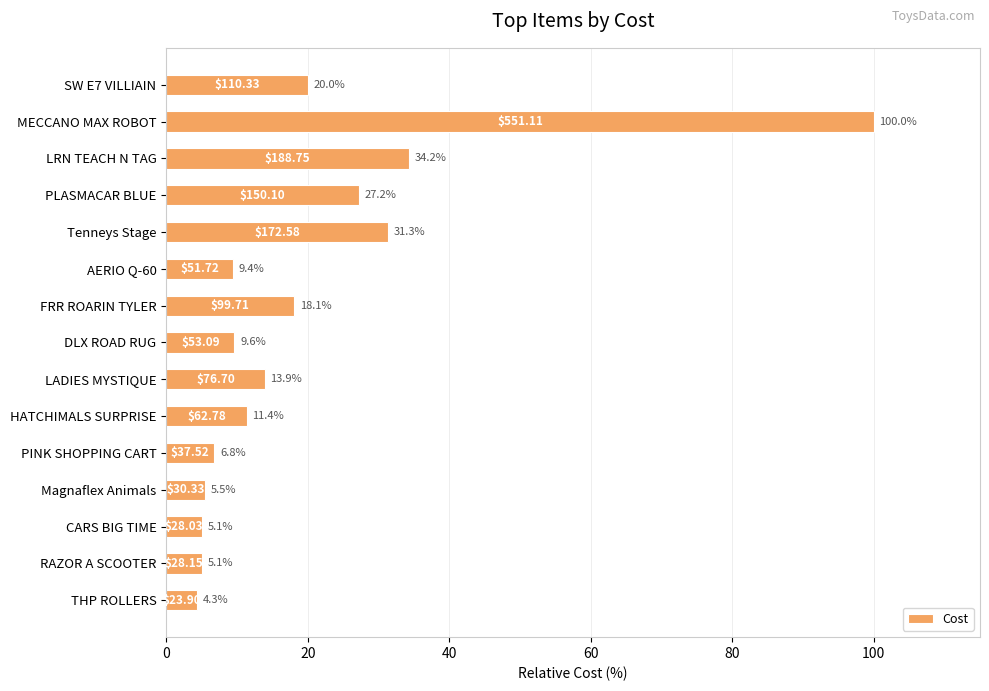

Does the chart contain any negative values?

No